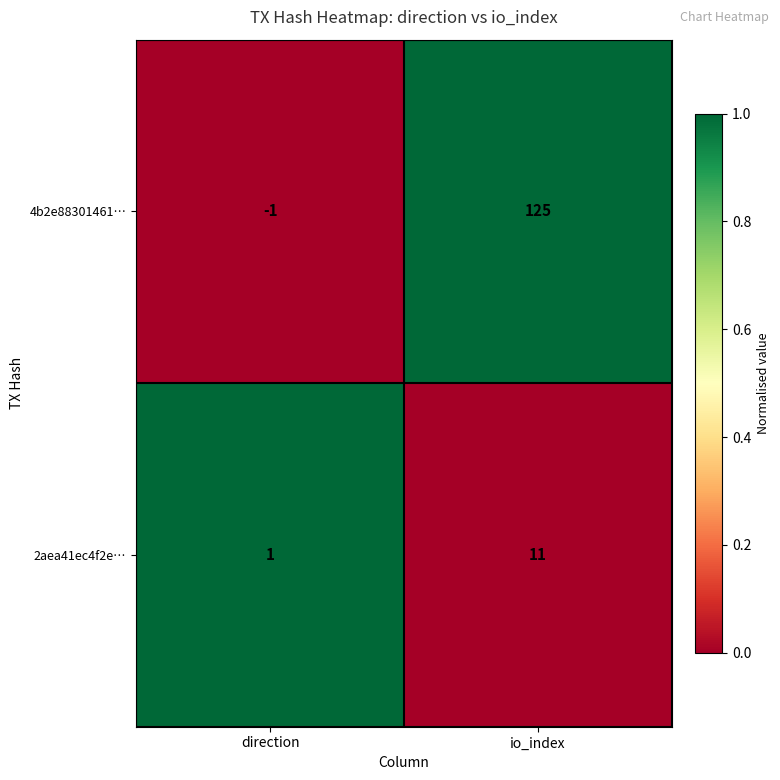

At which label does 2aea41ec4f2e… reach its minimum?

direction